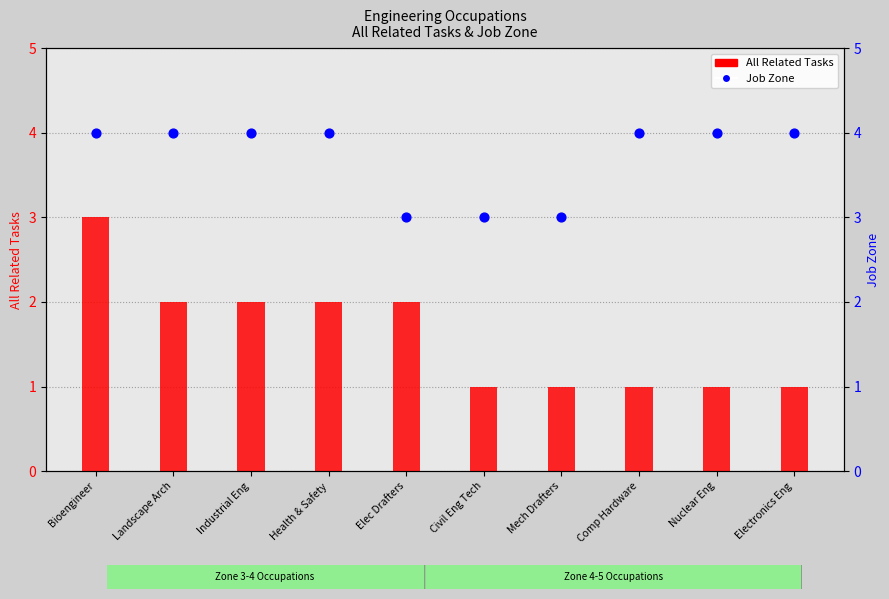

Which series reaches the maximum Y coordinate?

Job Zone